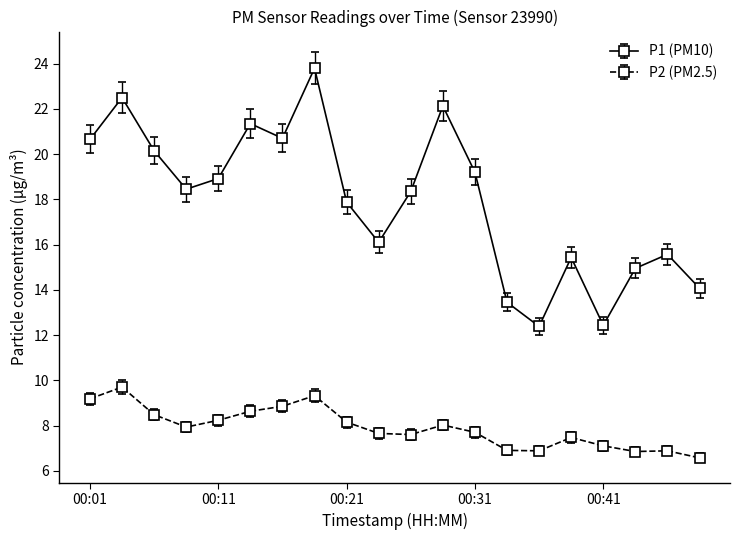

What is the lowest value of the P2 (PM2.5) series?

6.6